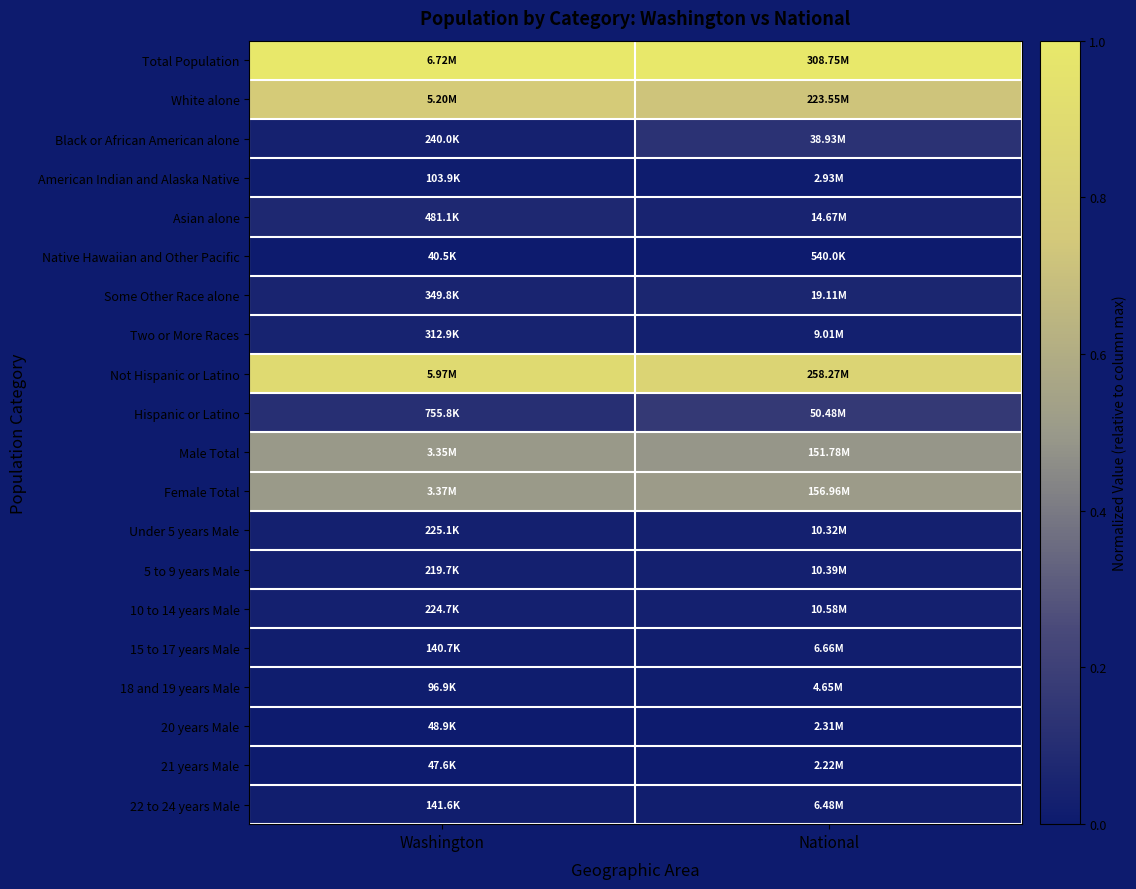

Which series has the largest total across all categories?

Total Population